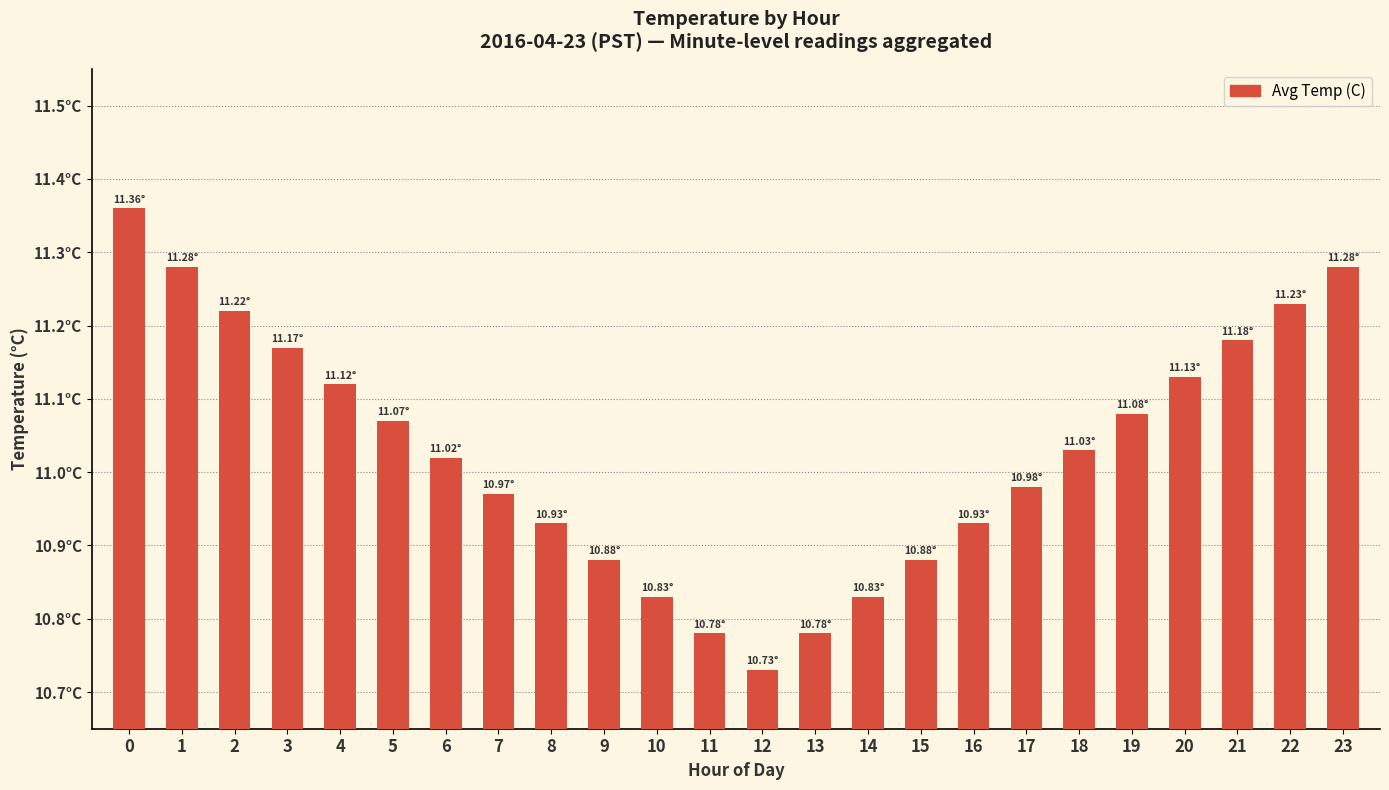

What is the value of the 6th bar from the left?

11.1